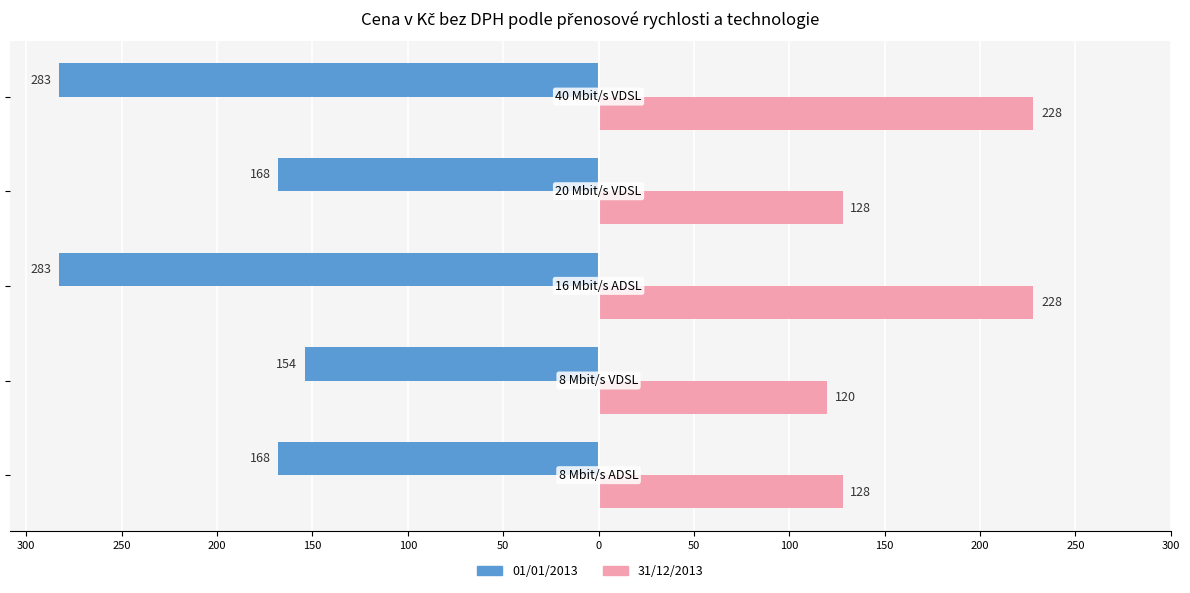

What are all the series names shown in the legend?

01/01/2013, 31/12/2013